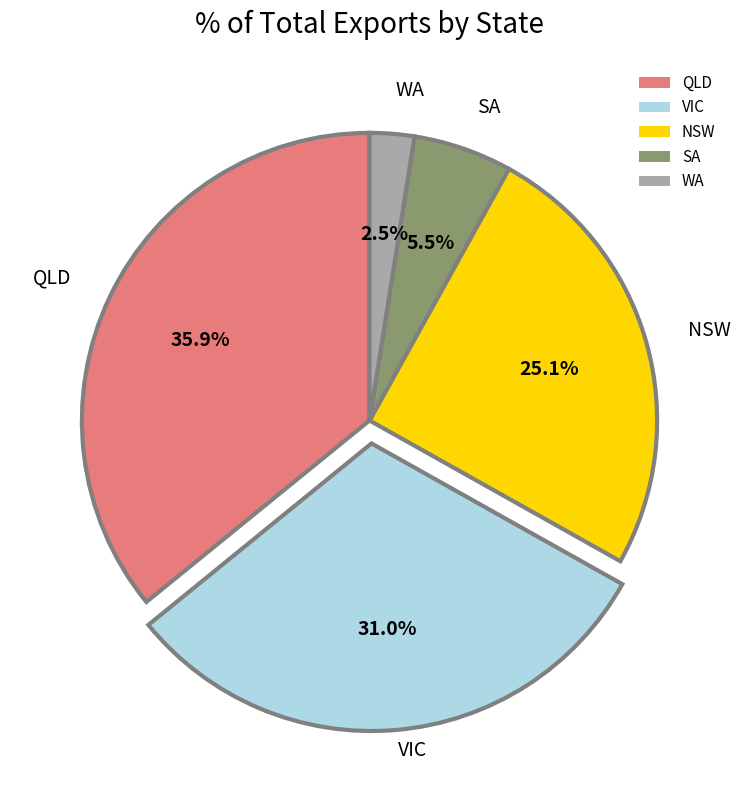

Which slice is the largest?

QLD